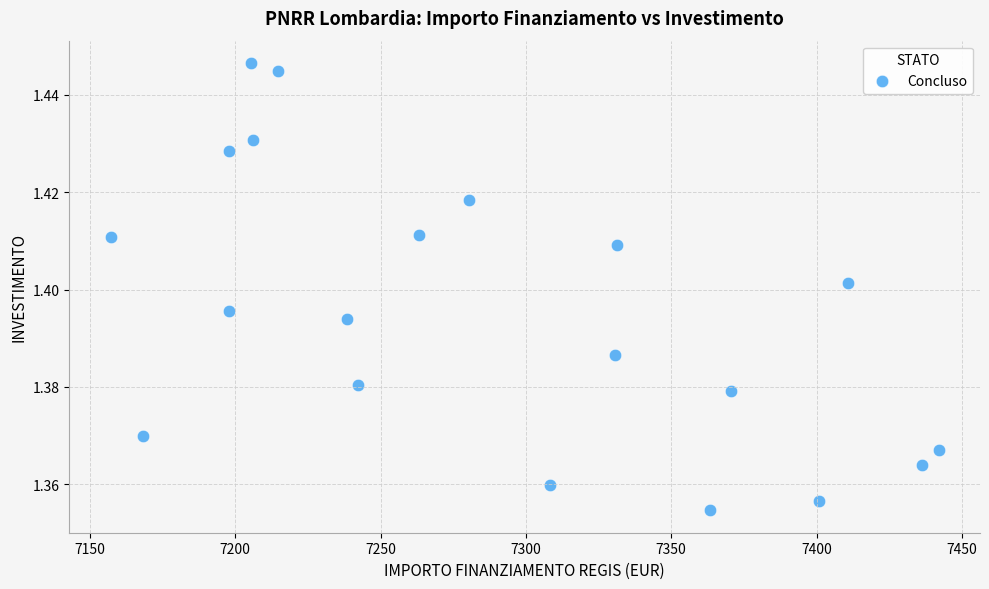

How many data points are displayed?

20